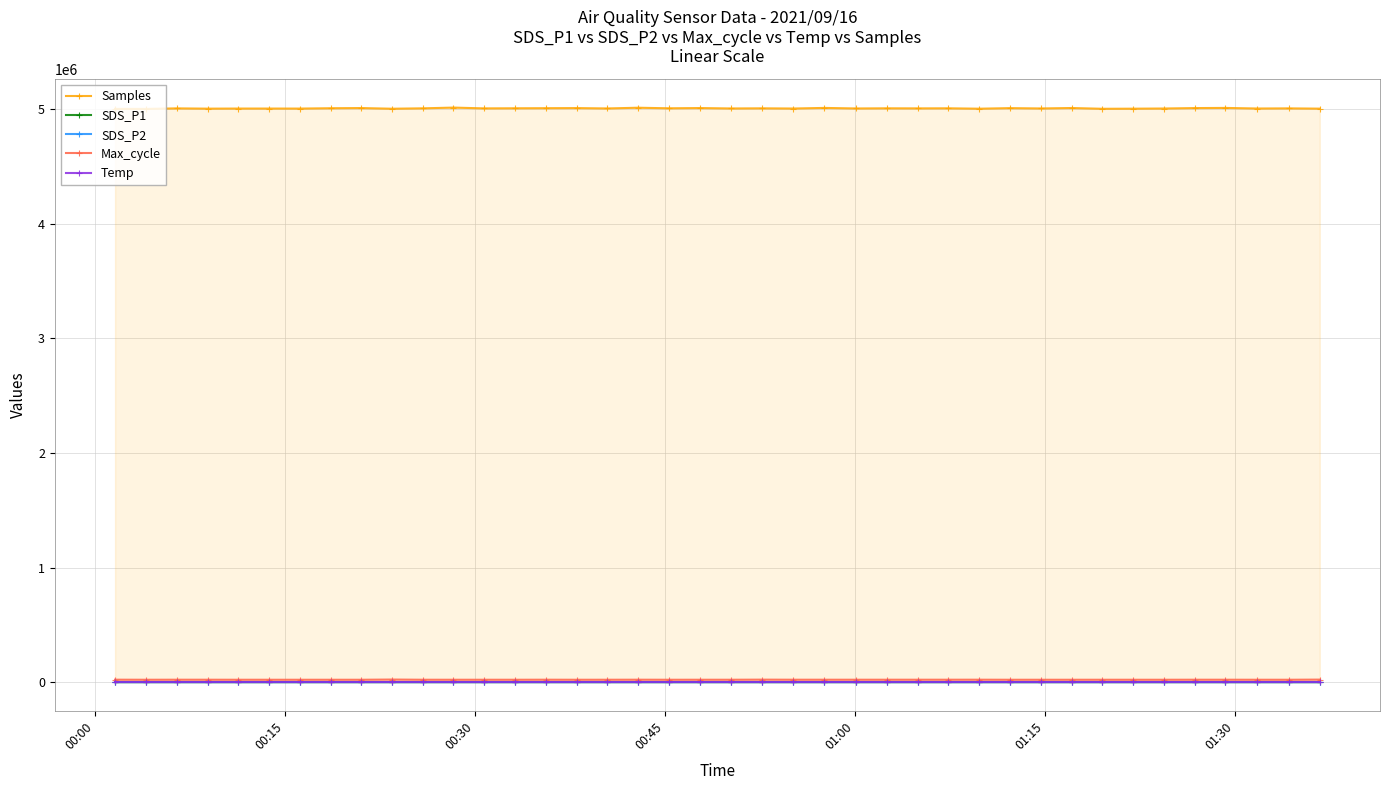

Reading right to left, list all the values displayed in this chart.

Samples: 5005421.0	5007720.0	5006500.0	5011658.0	5010331.0	5006562.0	5005052.0	5004186.0	5010870.0	5006968.0	5009862.0	5004884.0	5008301.0	5007663.0	5008262.0	5006901.0	5011708.0	5006418.0	5008124.0	5006887.0	5010512.0	5008482.0	5013382.0	5007029.0	5010245.0	5009329.0	5008526.0	5007653.0	5014554.0	5008133.0	5004643.0	5010523.0	5008939.0	5005957.0	5006177.0	5006192.0	5005352.0	5007688.0	5003006.0	5003071.0
SDS_P1: 8.2	4.1	5.3	3.7	2.5	4.0	10.0	4.0	5.4	4.1	3.6	3.1	5.6	3.0	2.4	3.2	4.8	7.3	8.3	2.8	3.9	4.2	4.6	5.0	3.6	3.1	9.3	6.0	2.8	5.5	4.6	2.3	6.5	3.9	4.5	8.1	5.1	5.5	3.6	5.5
SDS_P2: 3.2	3.1	2.4	1.6	1.4	1.4	1.3	1.0	1.6	1.2	1.3	1.0	1.2	1.0	1.2	1.2	2.1	1.5	1.4	1.0	1.0	2.5	1.1	1.6	1.4	1.0	1.8	1.3	0.9	2.0	1.0	1.6	1.7	1.5	1.5	1.6	1.5	1.7	1.6	1.5
Max_cycle: 21537.0	20179.0	20219.0	20445.0	20450.0	20192.0	20198.0	20231.0	20184.0	20191.0	20193.0	20631.0	20560.0	20500.0	20458.0	20458.0	20466.0	20485.0	21168.0	20301.0	20288.0	20214.0	20645.0	20275.0	20199.0	20586.0	20188.0	20207.0	20212.0	20287.0	22030.0	20191.0	20184.0	20183.0	20188.0	20235.0	20456.0	20573.0	20214.0	20740.0
Temp: 15.5	15.5	15.5	15.6	15.6	15.6	15.6	15.6	15.6	15.5	15.6	15.6	15.6	15.6	15.6	15.6	15.7	15.7	15.6	15.6	15.6	15.6	15.7	15.7	15.7	15.7	15.7	15.7	15.7	15.7	15.8	15.9	15.9	15.9	15.9	15.9	15.9	15.9	15.9	15.8